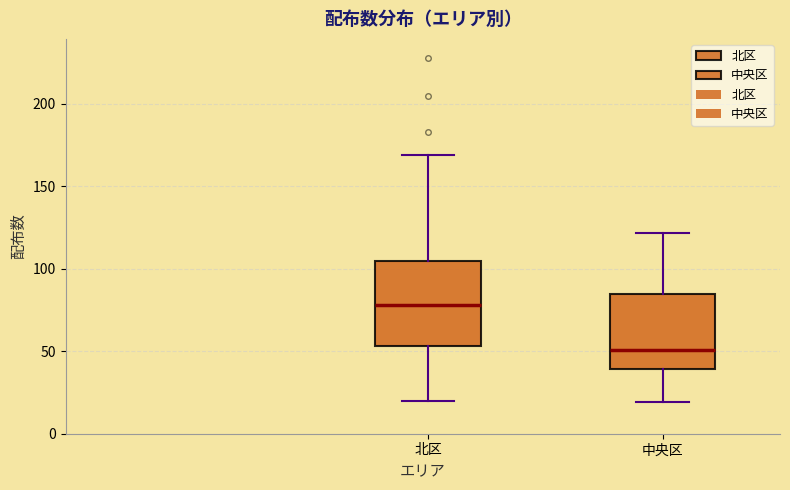

Reading left to right, read every box against the y-axis: the position of its median line, the range the box covers, and the ends of its whiskers. The values are not printed on the chart, so give them approximately, as read against the axis.

北区: median 80, box 55 to 105, whiskers 20 to 170
中央区: median 50, box 40 to 85, whiskers 20 to 120